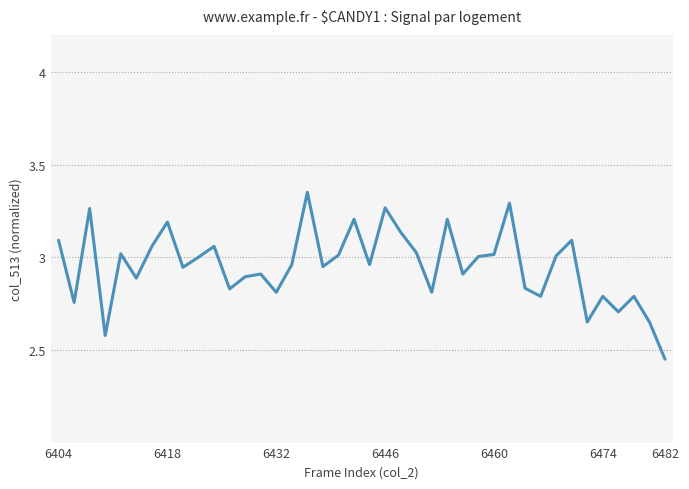

What is the difference between the maximum and minimum values?

0.9